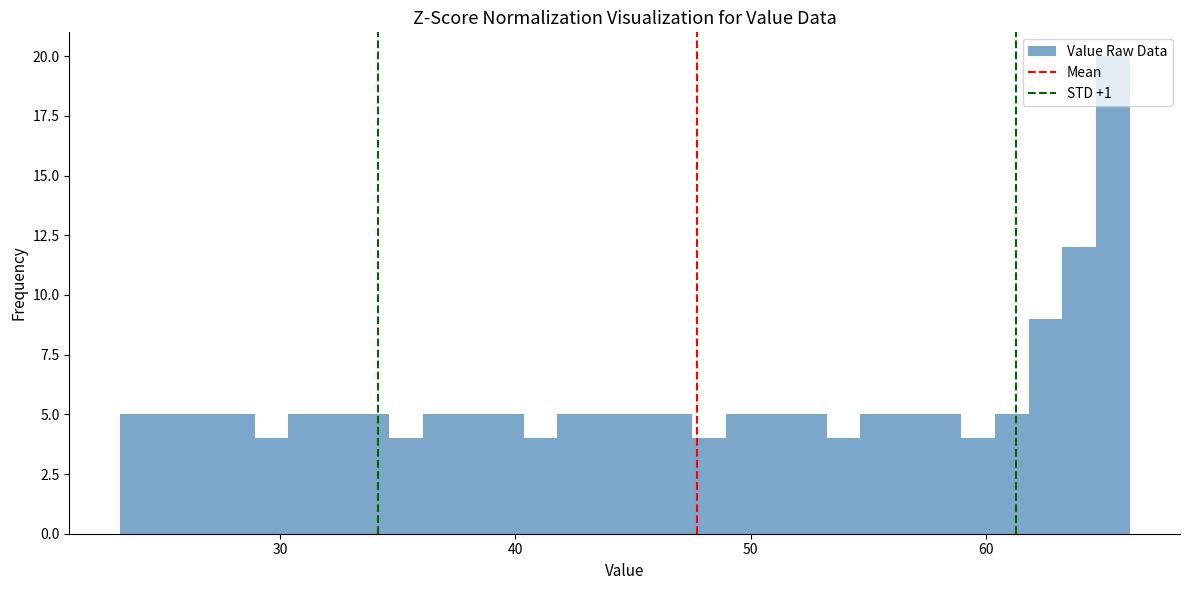

Around what value on the x-axis is the tallest bar? Give the approximate position of its centre, as read against the axis.

65